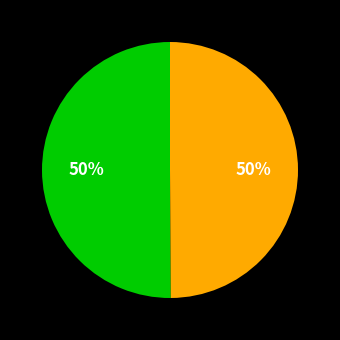

How many segments does this pie chart have?

2